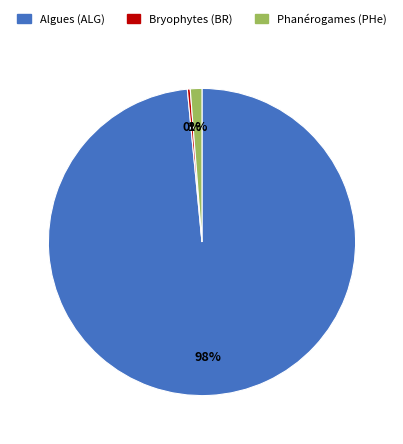

Is there any slice that represents more than half of the pie?

Yes